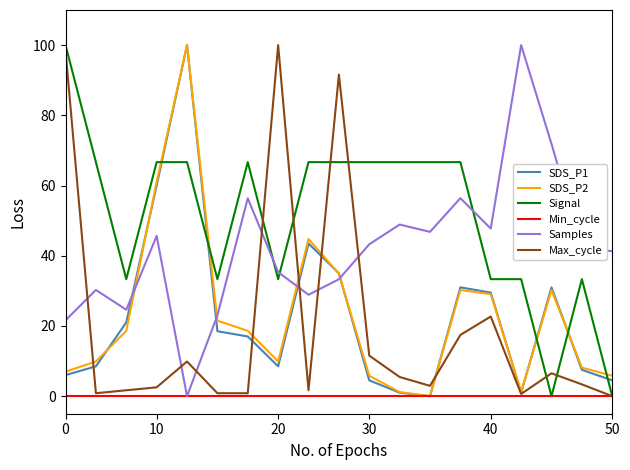

What is the greatest value displayed?

100.0